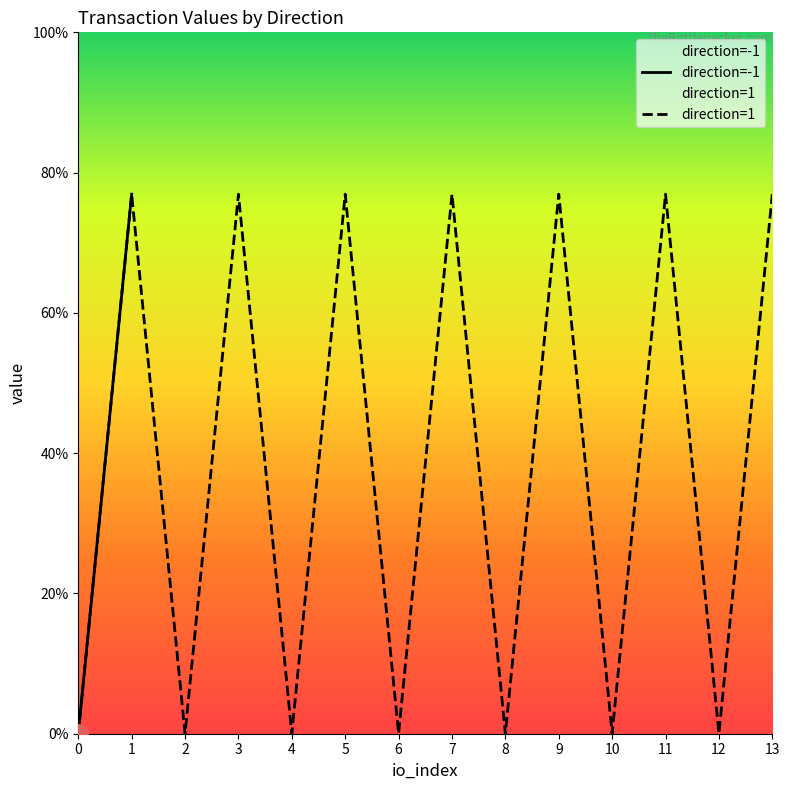

What is the highest value of the direction=1 series?

76.9